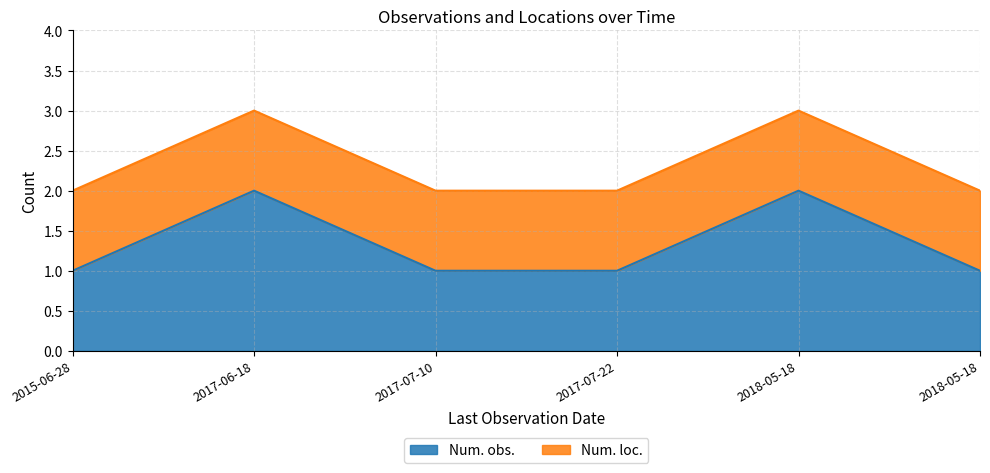

Is it true that the value at 2015-06-28 is 1?

False